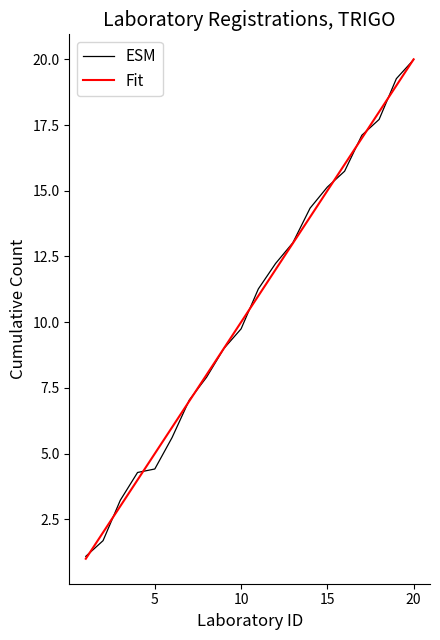

What is the maximum value for Fit?

20.0